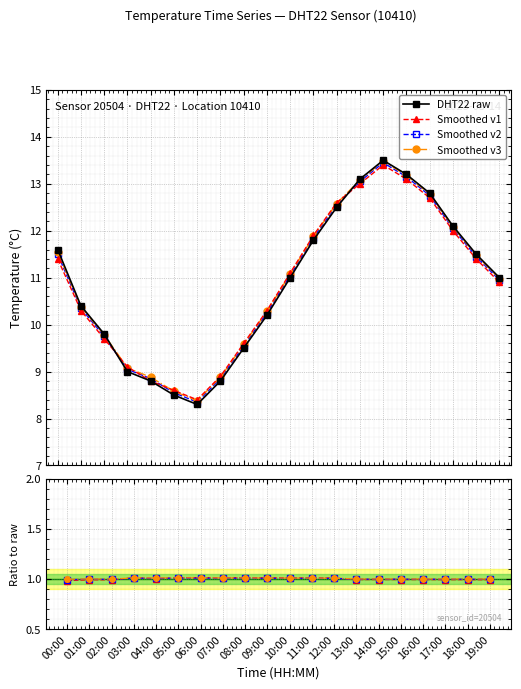

At which label does DHT22 raw reach its peak?

14:00